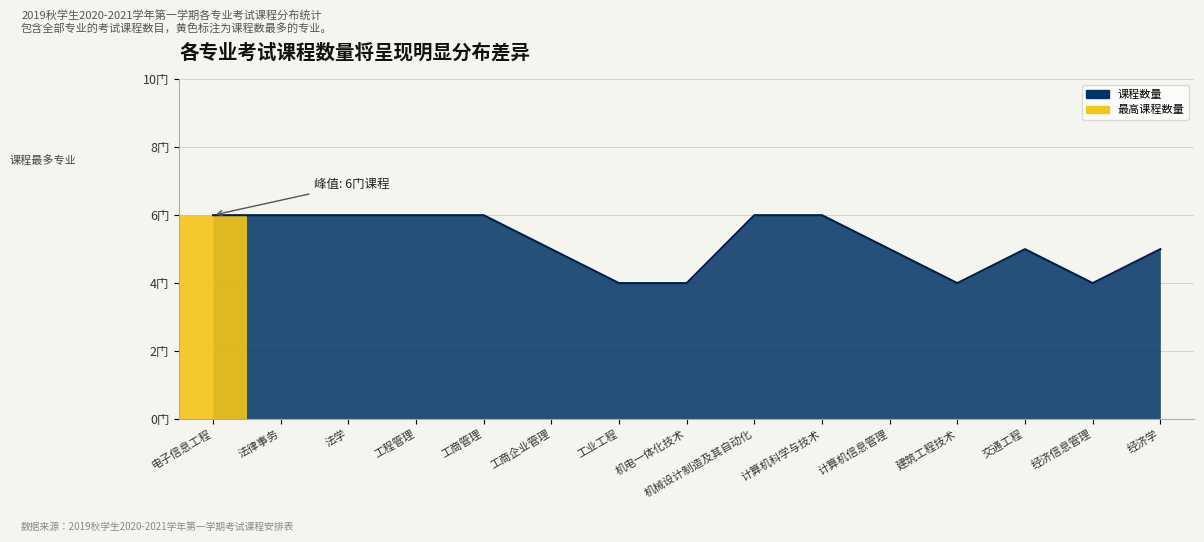

Reading right to left, list all the values displayed in this chart.

5	4	5	4	5	6	6	4	4	5	6	6	6	6	6